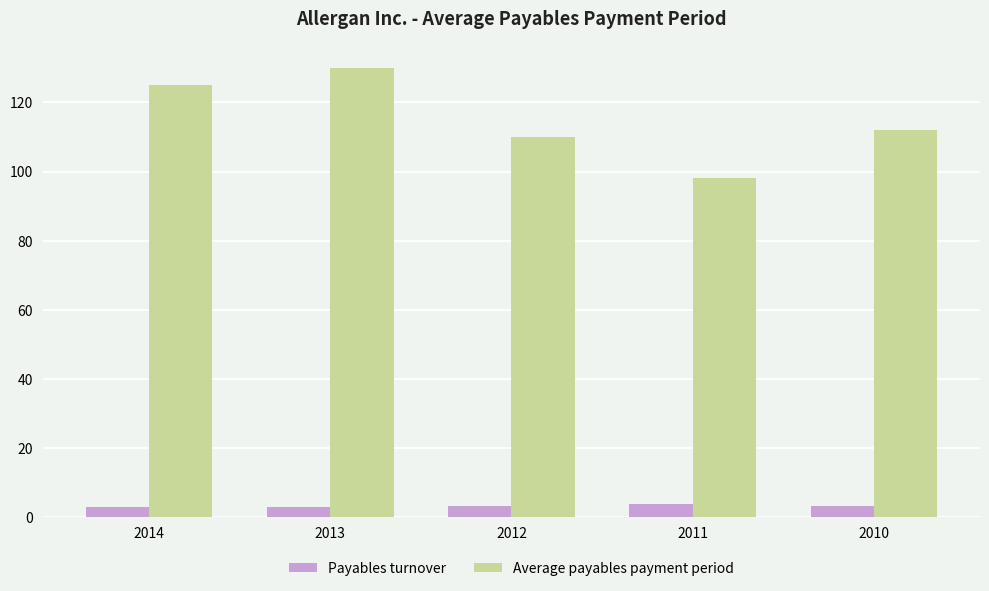

What is the approximate value of Average payables payment period at 2012?

110.0